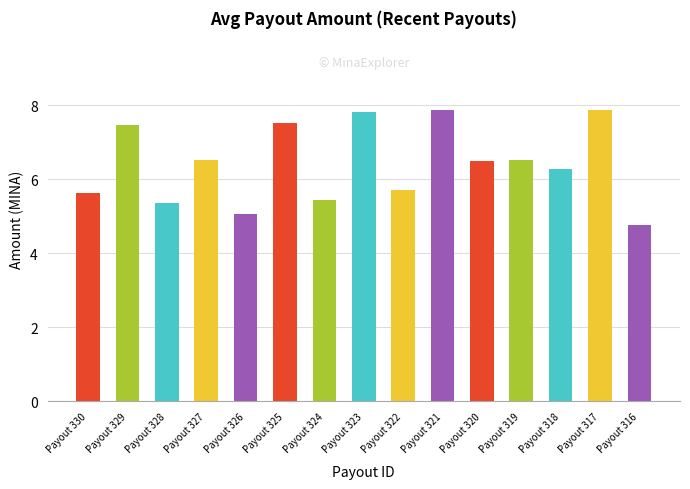

Reading left to right, list all the values displayed in this chart.

Payout 330=5.6	Payout 329=7.5	Payout 328=5.4	Payout 327=6.5	Payout 326=5.1	Payout 325=7.5	Payout 324=5.4	Payout 323=7.8	Payout 322=5.7	Payout 321=7.9	Payout 320=6.5	Payout 319=6.5	Payout 318=6.3	Payout 317=7.9	Payout 316=4.8